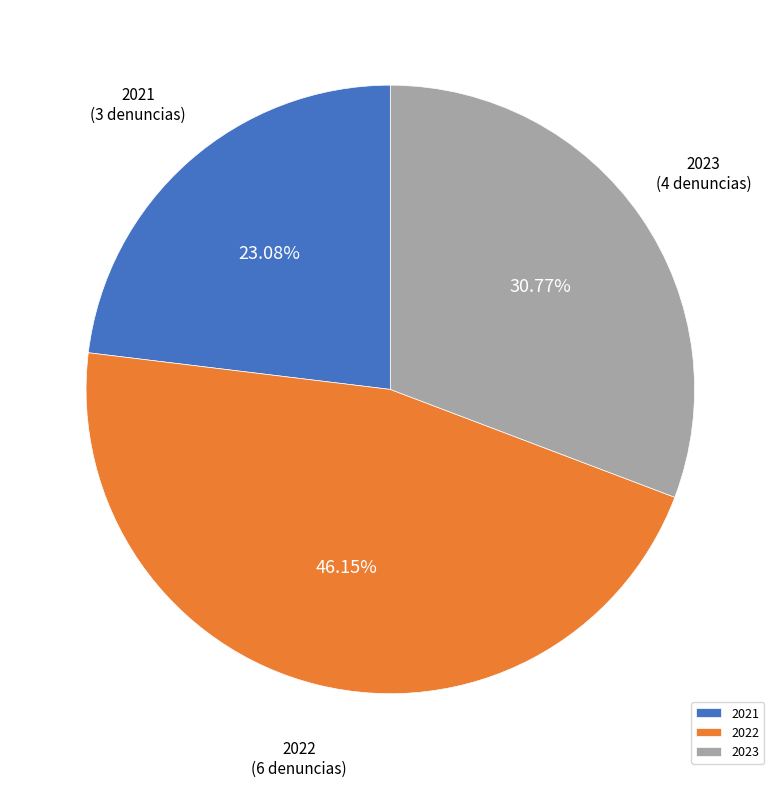

Count the number of slices in the pie.

3